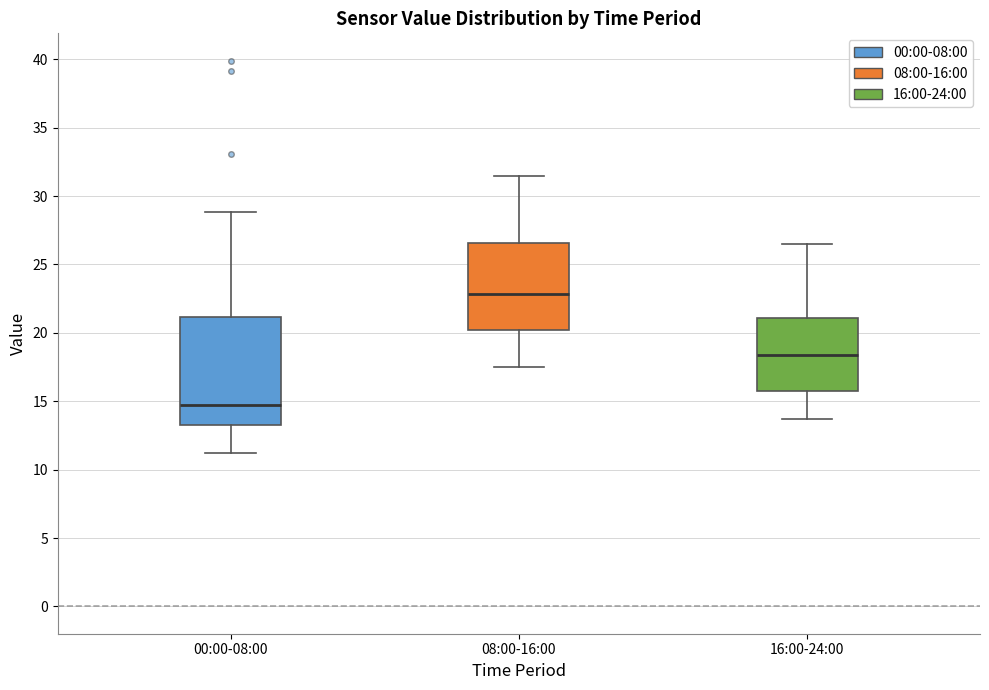

Reading left to right, transcribe this box plot: for each box, give where its median line is, the range the box spans, and where its two whiskers end, as read against the y-axis. The values are not printed on the chart, so give them approximately, as read against the axis.

00:00-08:00: median 14.5, box 13.5 to 21.0, whiskers 11.0 to 29.0
08:00-16:00: median 23.0, box 20.0 to 26.5, whiskers 17.5 to 31.5
16:00-24:00: median 18.5, box 16.0 to 21.0, whiskers 13.5 to 26.5